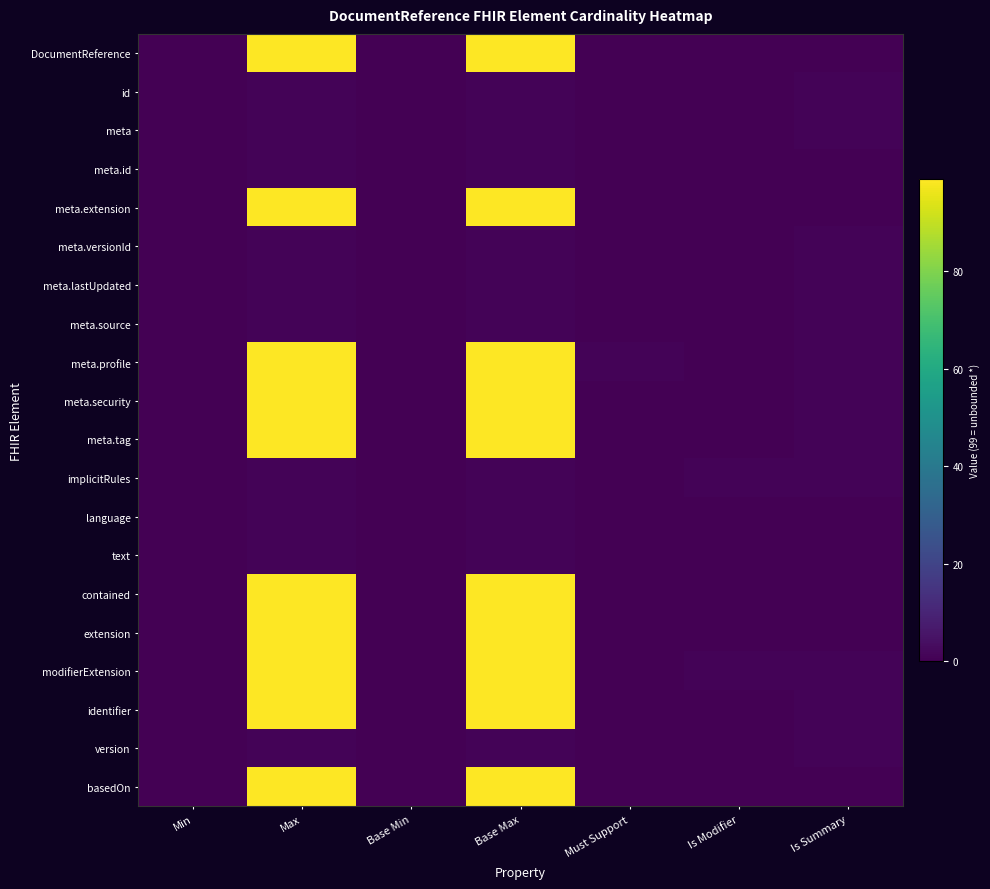

Reading right to left, extract all data points from this chart.

DocumentReference: Is Summary=0	Is Modifier=0	Must Support=0	Base Max=99	Base Min=0	Max=99	Min=0
id: Is Summary=1	Is Modifier=0	Must Support=0	Base Max=1	Base Min=0	Max=1	Min=0
meta: Is Summary=1	Is Modifier=0	Must Support=0	Base Max=1	Base Min=0	Max=1	Min=0
meta.id: Is Summary=0	Is Modifier=0	Must Support=0	Base Max=1	Base Min=0	Max=1	Min=0
meta.extension: Is Summary=0	Is Modifier=0	Must Support=0	Base Max=99	Base Min=0	Max=99	Min=0
meta.versionId: Is Summary=1	Is Modifier=0	Must Support=0	Base Max=1	Base Min=0	Max=1	Min=0
meta.lastUpdated: Is Summary=1	Is Modifier=0	Must Support=0	Base Max=1	Base Min=0	Max=1	Min=0
meta.source: Is Summary=1	Is Modifier=0	Must Support=0	Base Max=1	Base Min=0	Max=1	Min=0
meta.profile: Is Summary=1	Is Modifier=0	Must Support=1	Base Max=99	Base Min=0	Max=99	Min=0
meta.security: Is Summary=1	Is Modifier=0	Must Support=0	Base Max=99	Base Min=0	Max=99	Min=0
meta.tag: Is Summary=1	Is Modifier=0	Must Support=0	Base Max=99	Base Min=0	Max=99	Min=0
implicitRules: Is Summary=1	Is Modifier=1	Must Support=0	Base Max=1	Base Min=0	Max=1	Min=0
language: Is Summary=0	Is Modifier=0	Must Support=0	Base Max=1	Base Min=0	Max=1	Min=0
text: Is Summary=0	Is Modifier=0	Must Support=0	Base Max=1	Base Min=0	Max=1	Min=0
contained: Is Summary=0	Is Modifier=0	Must Support=0	Base Max=99	Base Min=0	Max=99	Min=0
extension: Is Summary=0	Is Modifier=0	Must Support=0	Base Max=99	Base Min=0	Max=99	Min=0
modifierExtension: Is Summary=1	Is Modifier=1	Must Support=0	Base Max=99	Base Min=0	Max=99	Min=0
identifier: Is Summary=1	Is Modifier=0	Must Support=0	Base Max=99	Base Min=0	Max=99	Min=0
version: Is Summary=1	Is Modifier=0	Must Support=0	Base Max=1	Base Min=0	Max=1	Min=0
basedOn: Is Summary=0	Is Modifier=0	Must Support=0	Base Max=99	Base Min=0	Max=99	Min=0